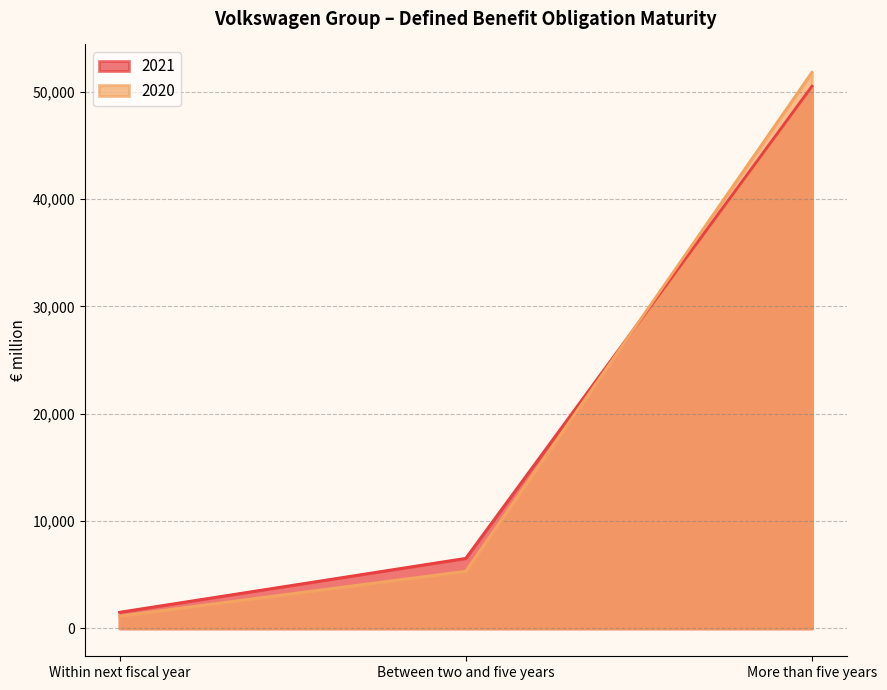

Rank the series by their maximum value, from highest to lowest.

2020, 2021